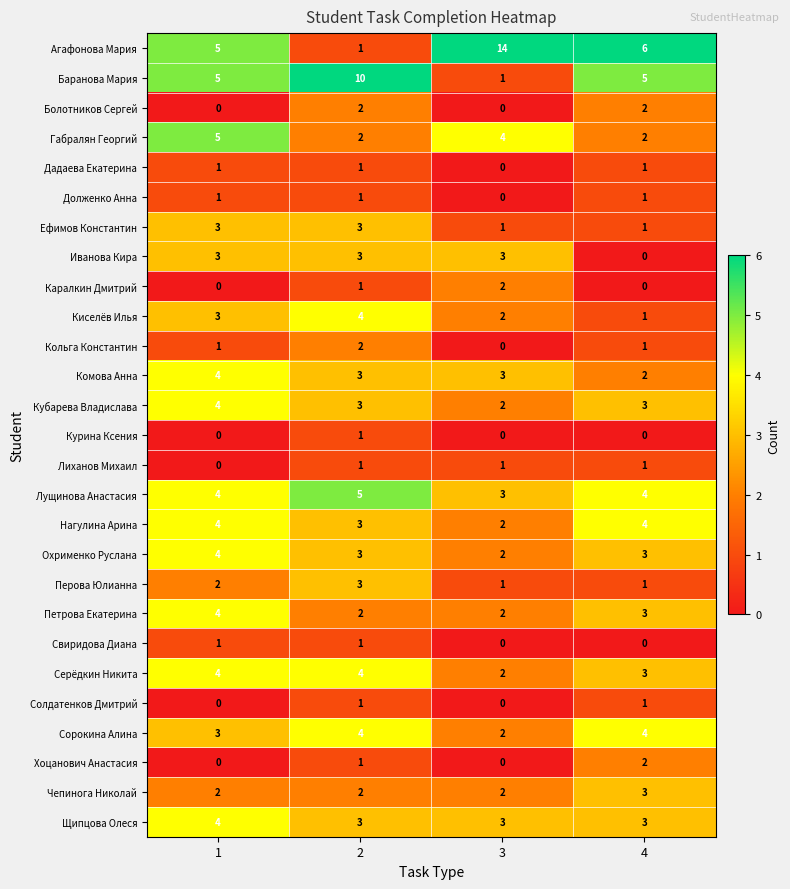

What is the spread (max minus min) of values at 4?

6